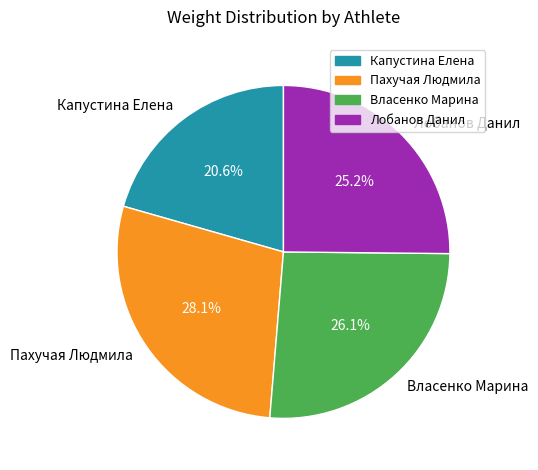

To the nearest percent, what is the difference between the largest and smallest slice percentages?

8%